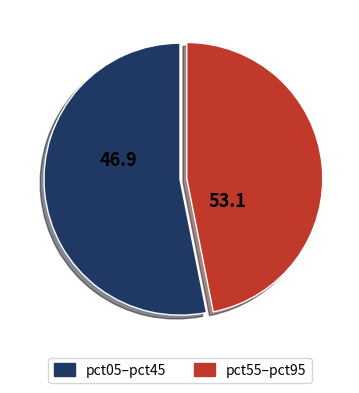

Is there any slice that represents more than half of the pie?

Yes